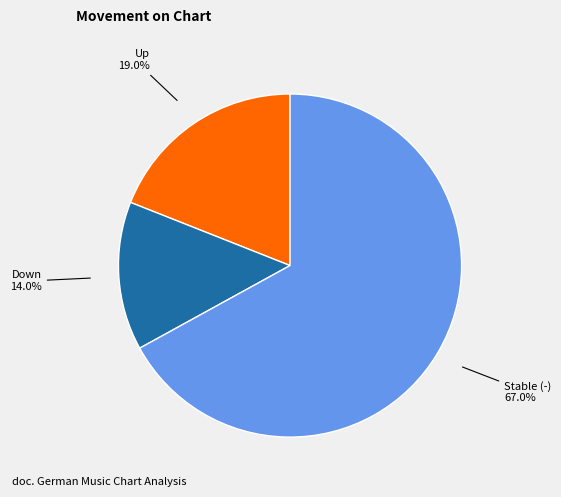

Which category has the biggest portion of the pie?

Stable (-)